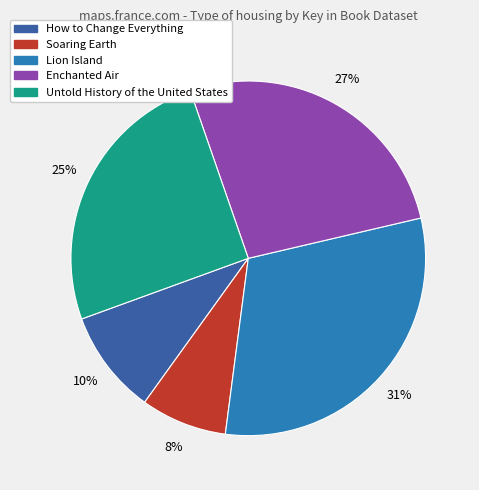

To the nearest percent, what portion does Soaring Earth represent?

8%